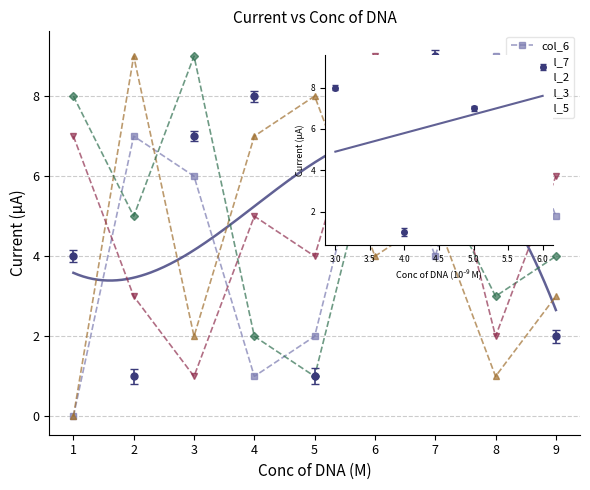

The value of col_7 at 2 is 13. True or false?

False